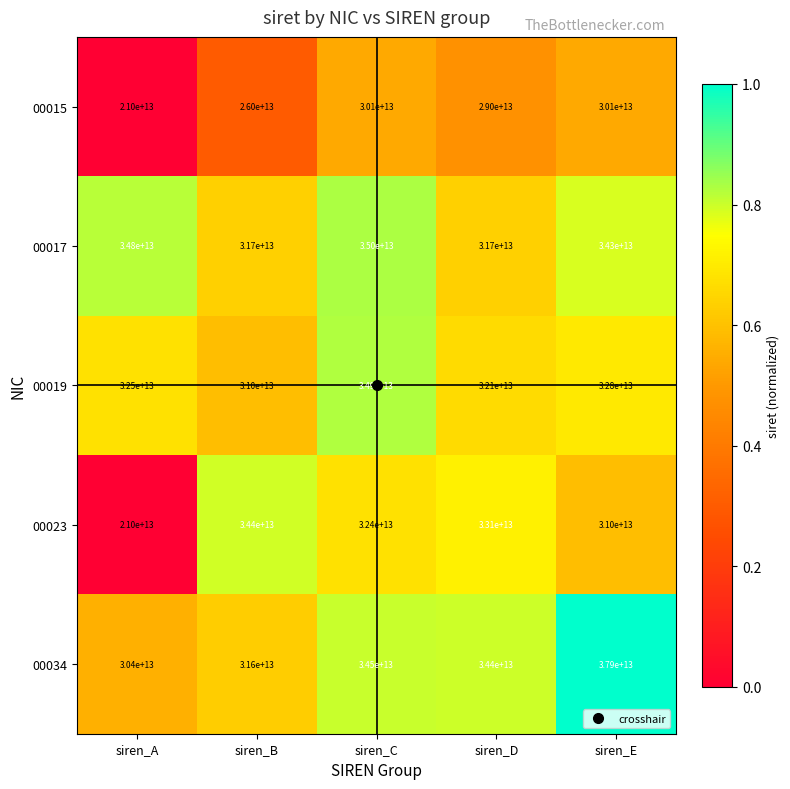

At which category is the sum across all series the highest?

siren_C